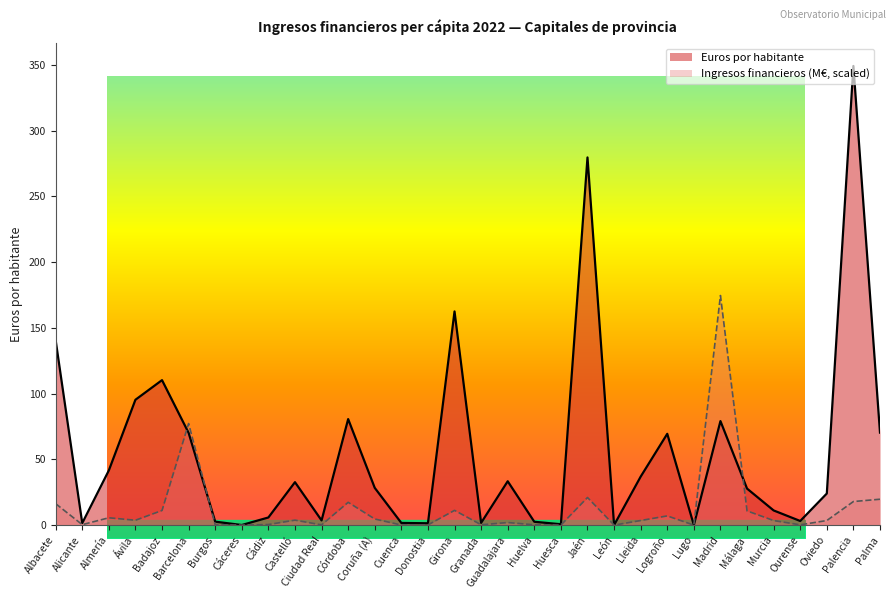

Reading left to right, extract all data points from this chart.

Euros por habitante: 140.6	1.5	41.6	95.3	110.2	70.2	2.6	0.1	5.8	32.6	3.6	80.6	28.3	1.6	1.4	162.5	1.7	33.3	2.5	0.7	279.6	0.0	36.9	69.4	0.0	79.1	27.8	11.2	3.1	24.0	349.1	70.3
Capítulo 8 y 9 (Euros, millones): 16.3	0.3	5.6	3.7	11.1	77.2	0.3	0.0	0.4	3.8	0.2	17.3	4.7	0.1	0.2	11.2	0.3	2.0	0.2	0.0	21.0	0.0	3.5	7.0	0.0	174.6	10.8	3.5	0.2	3.5	17.9	19.7